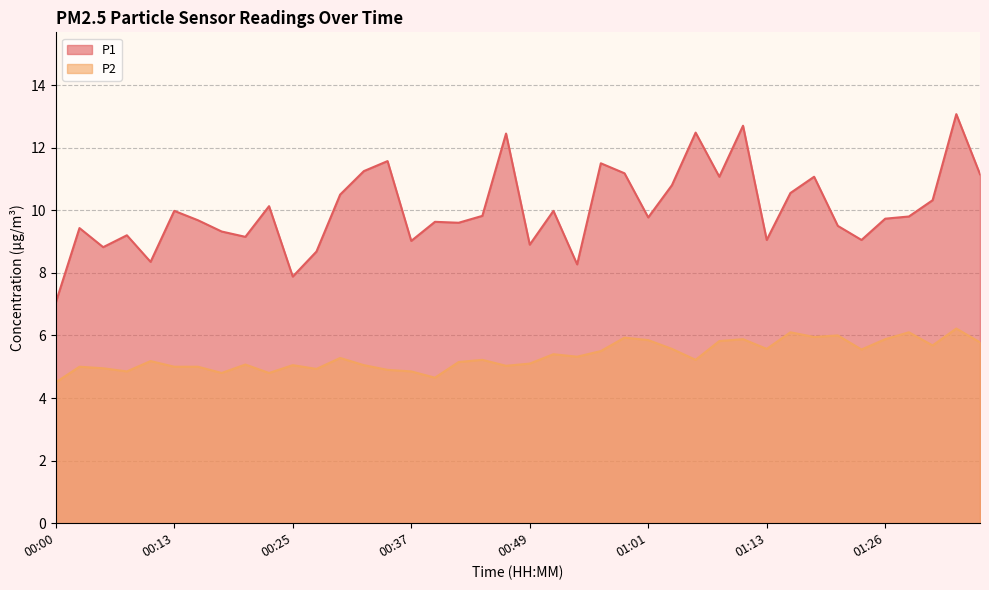

True or false: P2 and P1 cross at least once.

False